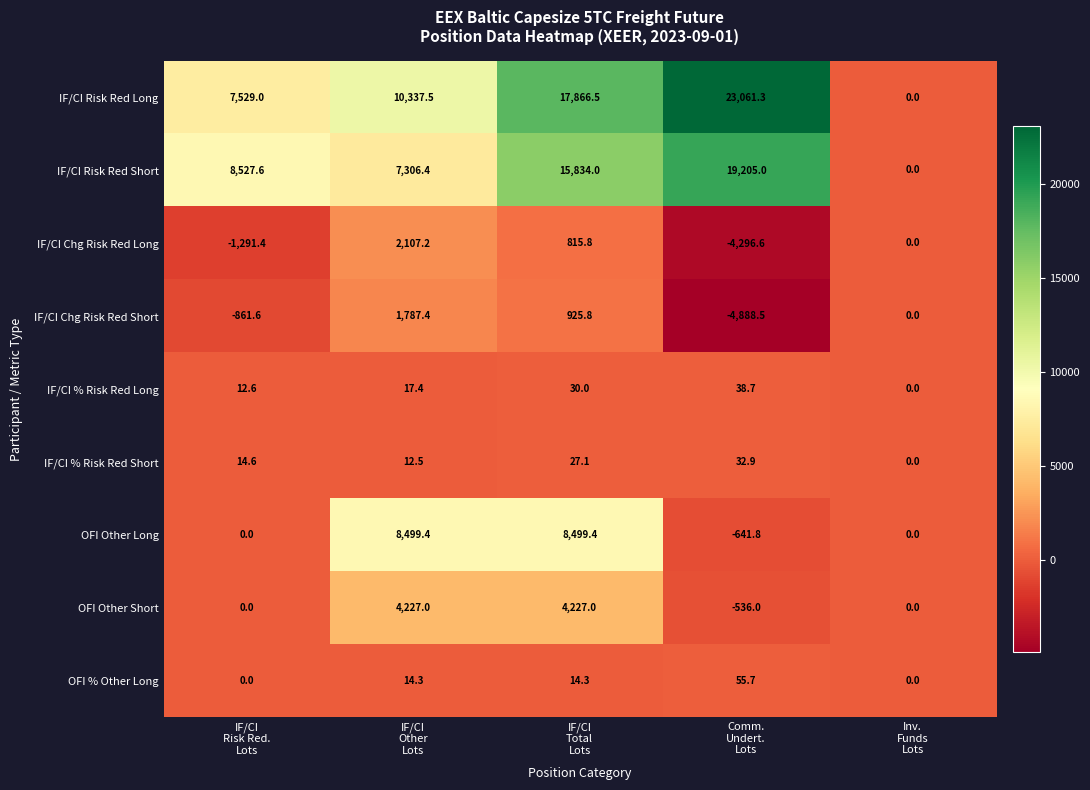

Rank the series at IF/CI
Other
Lots from highest to lowest value.

IF/CI Risk Red Long, OFI Other Long, IF/CI Risk Red Short, OFI Other Short, IF/CI Chg Risk Red Long, IF/CI Chg Risk Red Short, IF/CI % Risk Red Long, OFI % Other Long, IF/CI % Risk Red Short